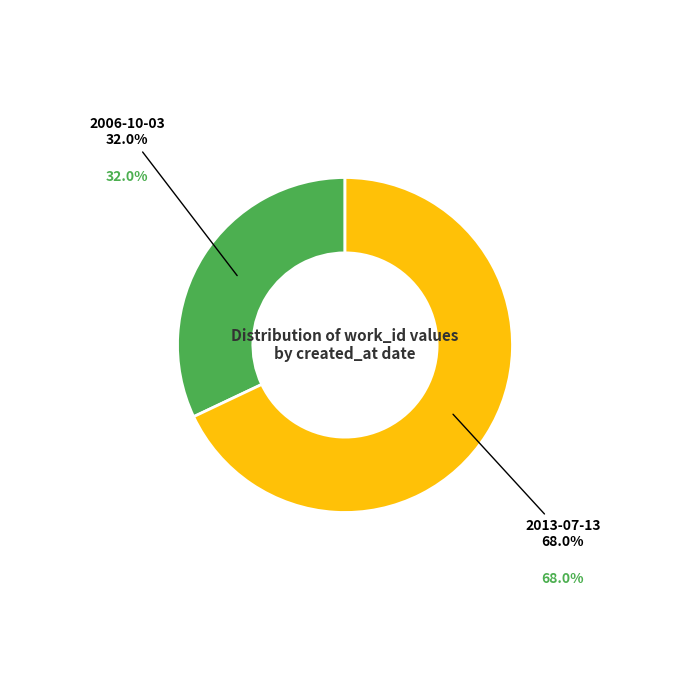

Combined, what portion of the pie is 2013-07-13 and 2006-10-03?

100.0%